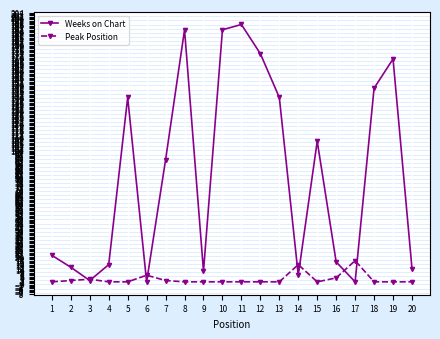

After their last crossing, which series has the higher values: Weeks on Chart or Peak Position?

Weeks on Chart